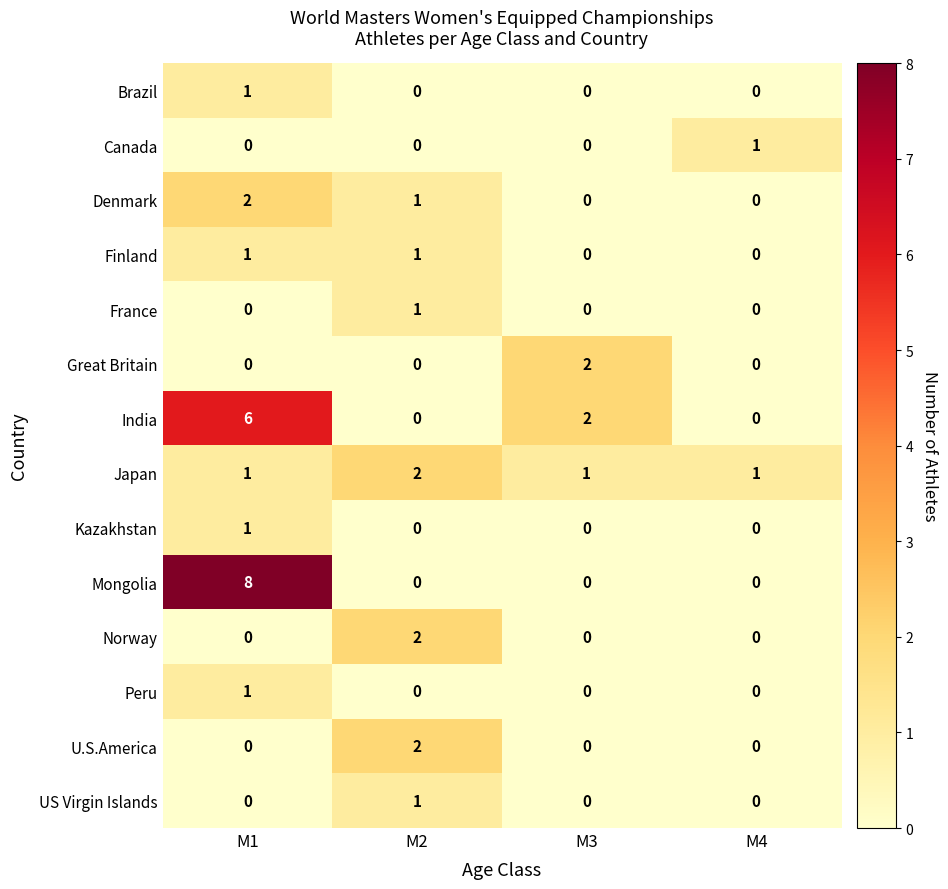

At how many categories does at least one series exceed 4?

1